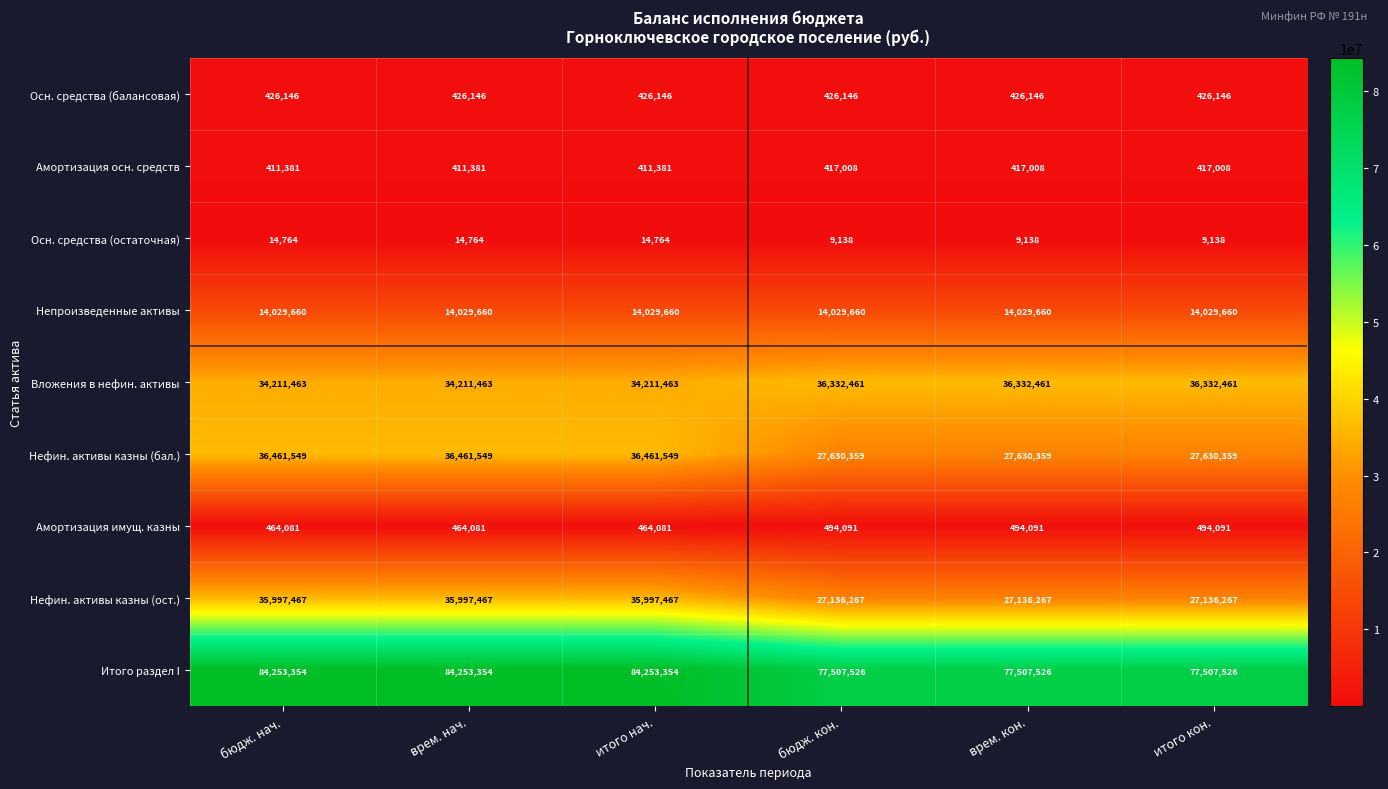

What is the total value across all series at бюдж. нач.?

206269865